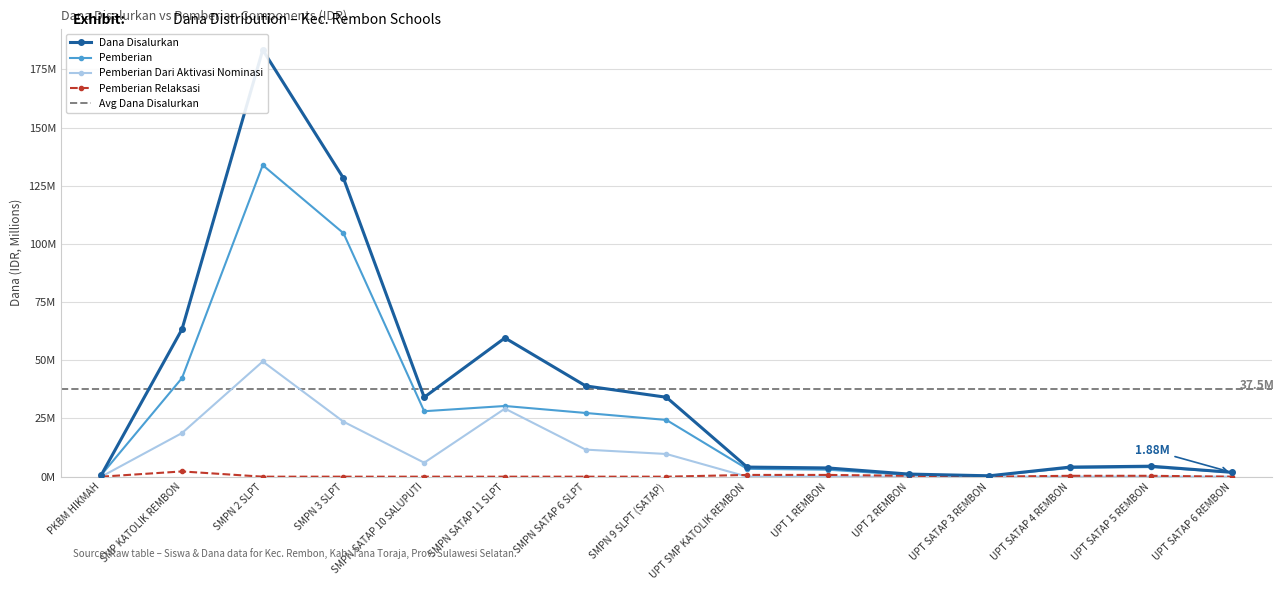

At how many categories does at least one series exceed 53?

4